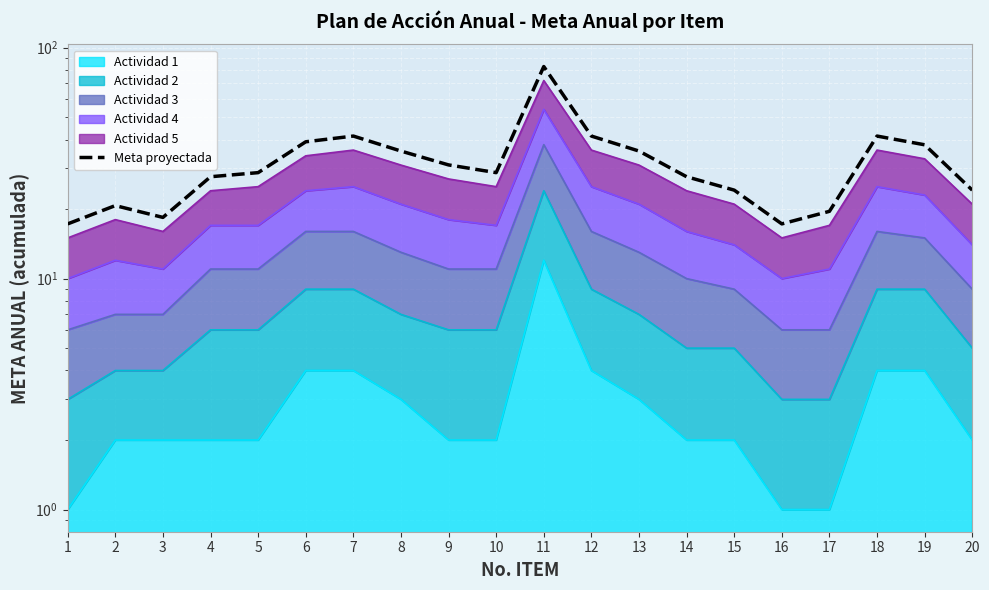

Count the number of categories in the chart.

20